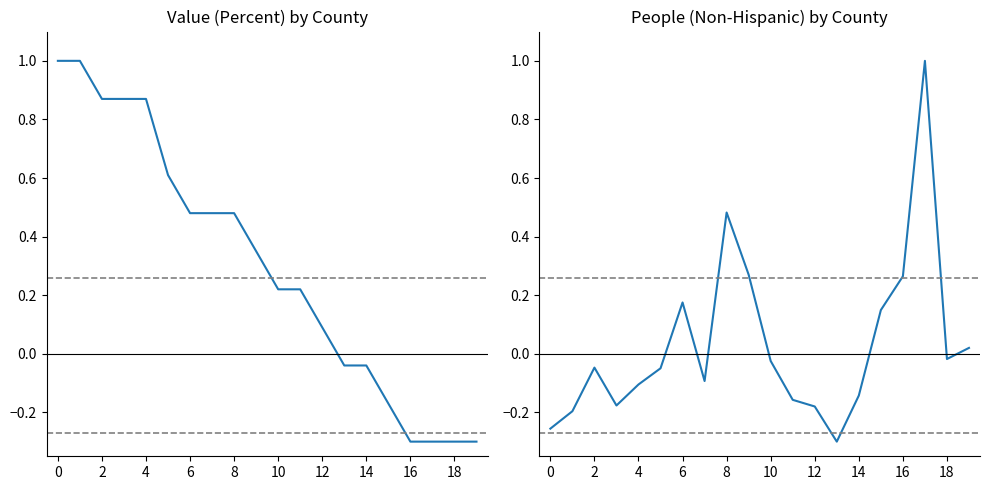

What is the maximum value for Value (Percent)?

1.0